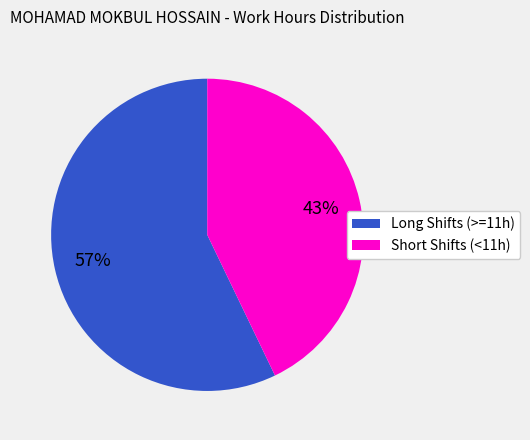

Does any single category account for the majority?

Yes